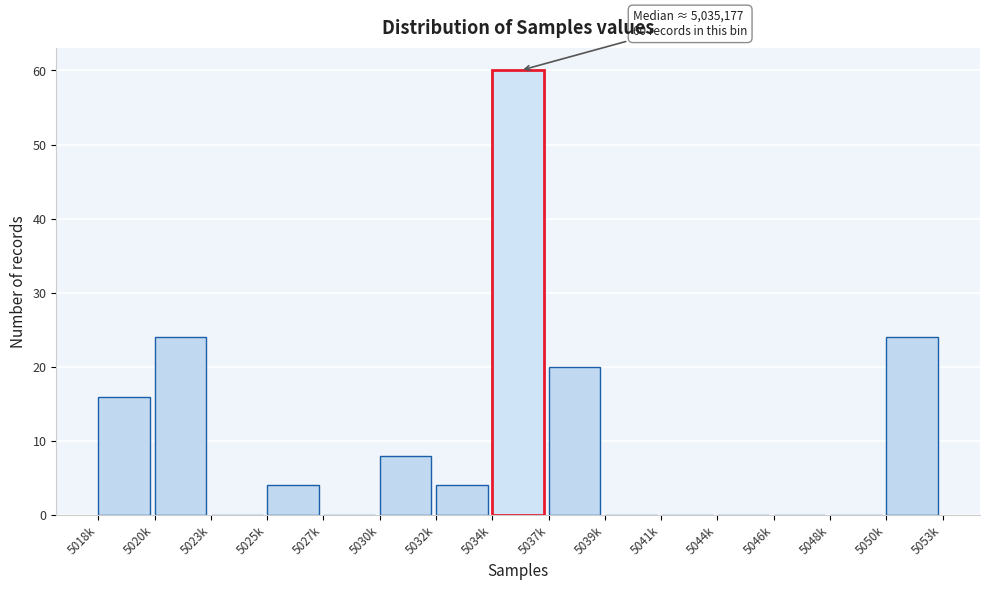

Reading left to right, what are all the values shown in this chart?

5018k=16	5020k=24	5023k=0	5025k=4	5027k=0	5030k=8	5032k=4	5034k=60	5037k=20	5039k=0	5041k=0	5044k=0	5046k=0	5048k=0	5050k=24